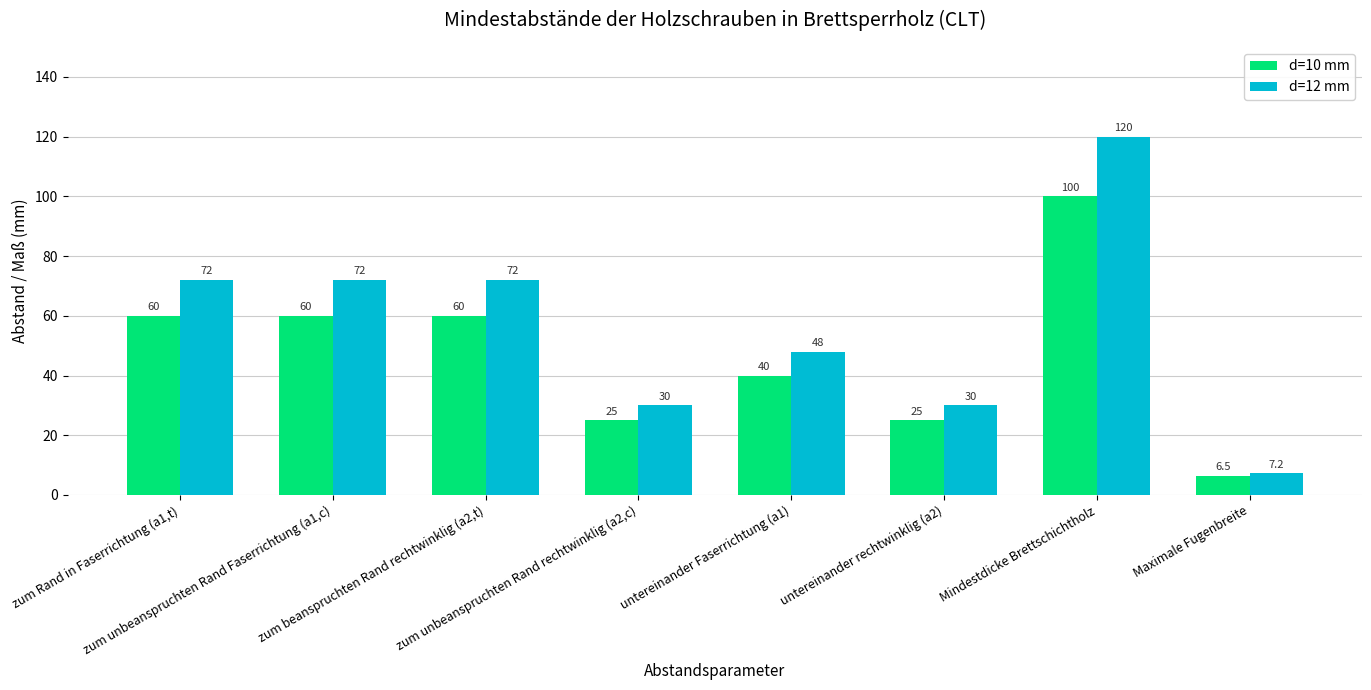

What are all the series names shown in the legend?

d=10 mm, d=12 mm